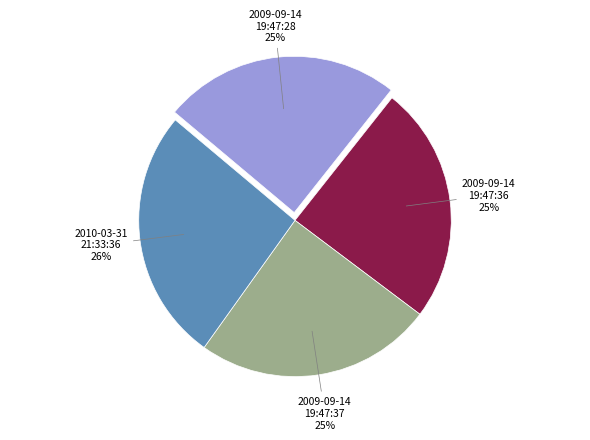

Is the sum of 2009-09-14 19:47:28 and 2010-03-31 21:33:36 greater than half?

Yes